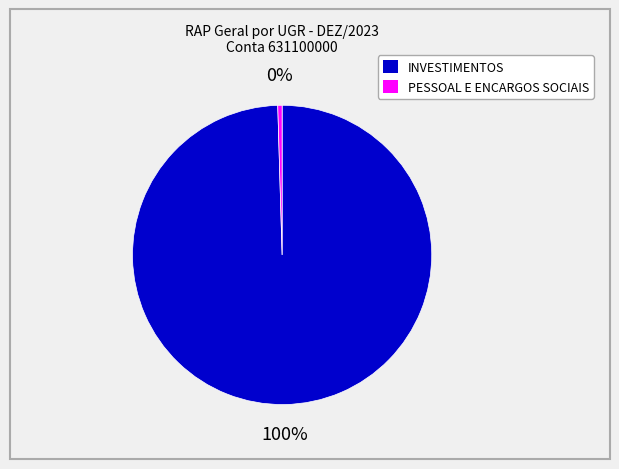

How many segments does this pie chart have?

2